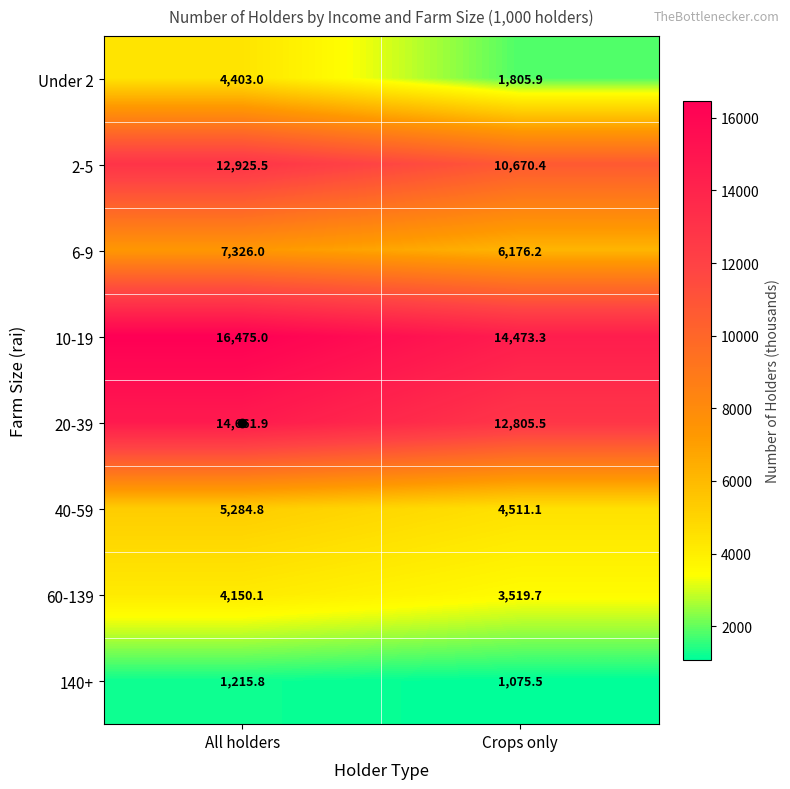

True or false: 6-9 has a value of 6176.2 at Crops only.

True